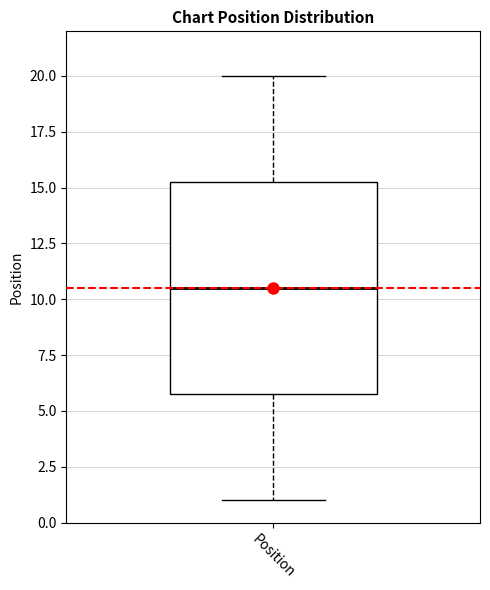

Read this box plot against the y-axis: the position of the median line, the range covered by the box, and the ends of both whiskers. The values are not printed on the chart, so give them approximately, as read against the axis.

median 10.5, box 6.0 to 15.5, whiskers 1.0 to 20.0